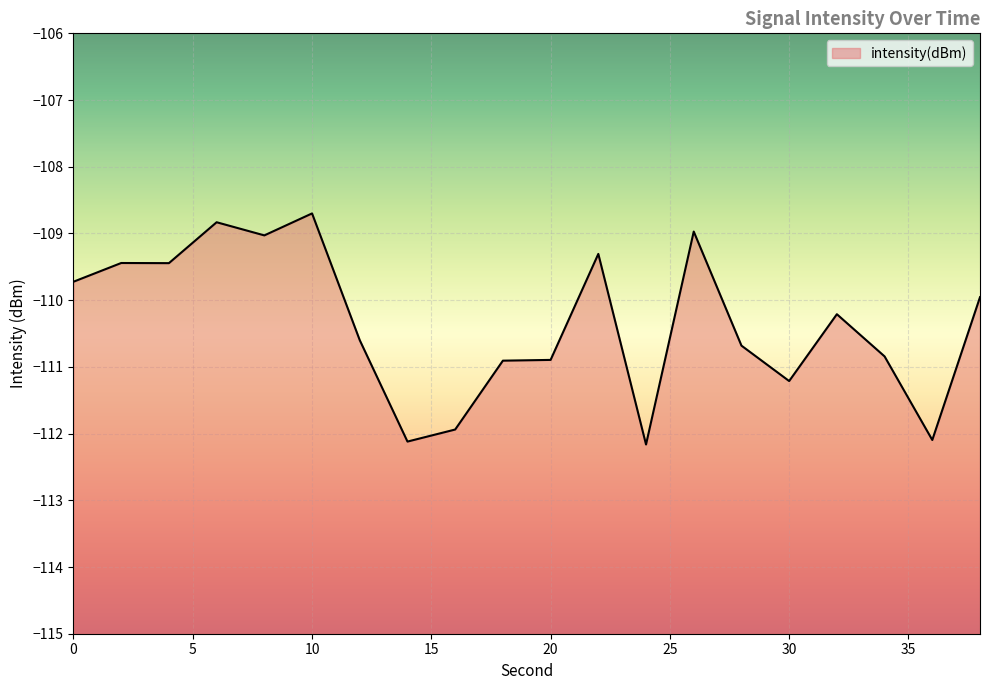

How many interior local valleys (lower than both neighbors) does the data have?

6